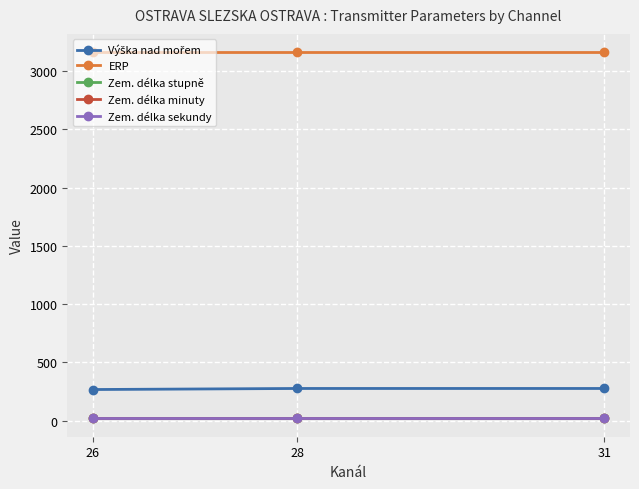

Is it true that Zem. délka stupně equals 18 at 31?

True